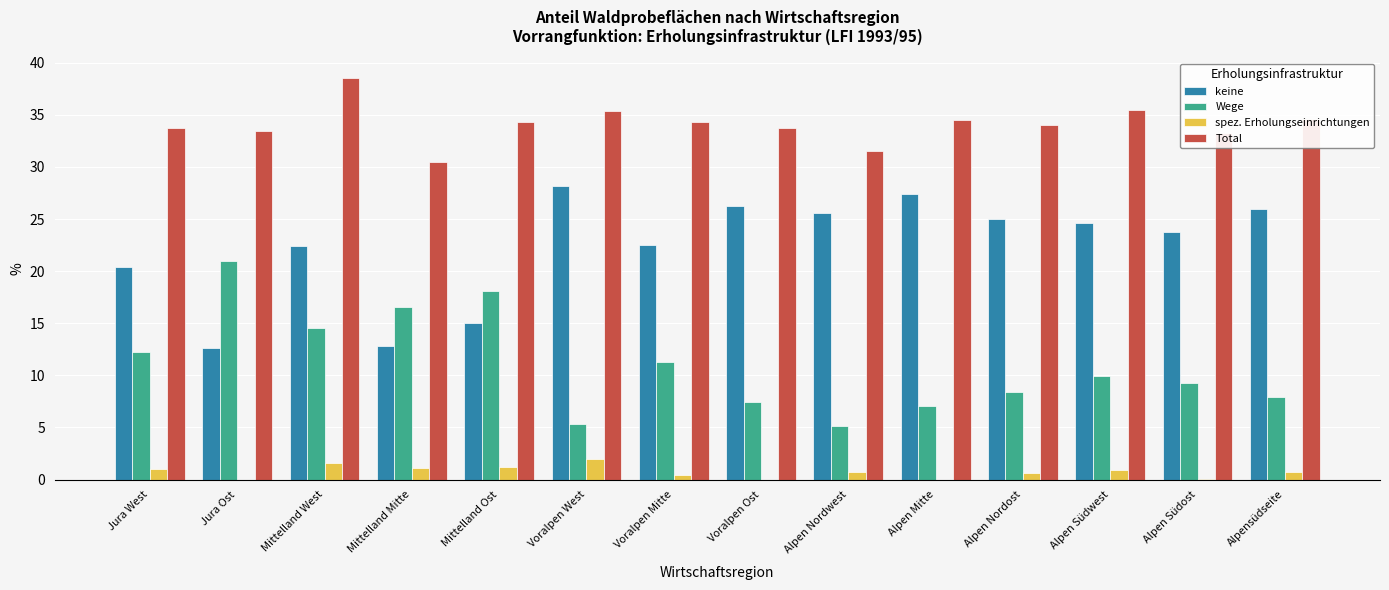

What is the sum of all keine values?

312.6